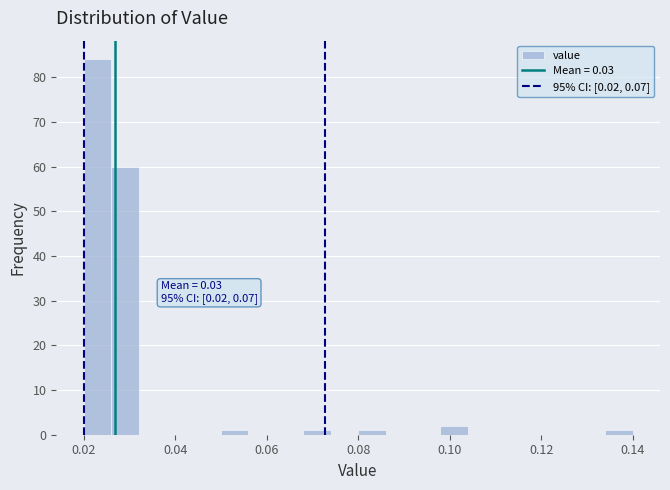

Read against the x-axis, roughly where is the centre of the tallest bar?

0.024